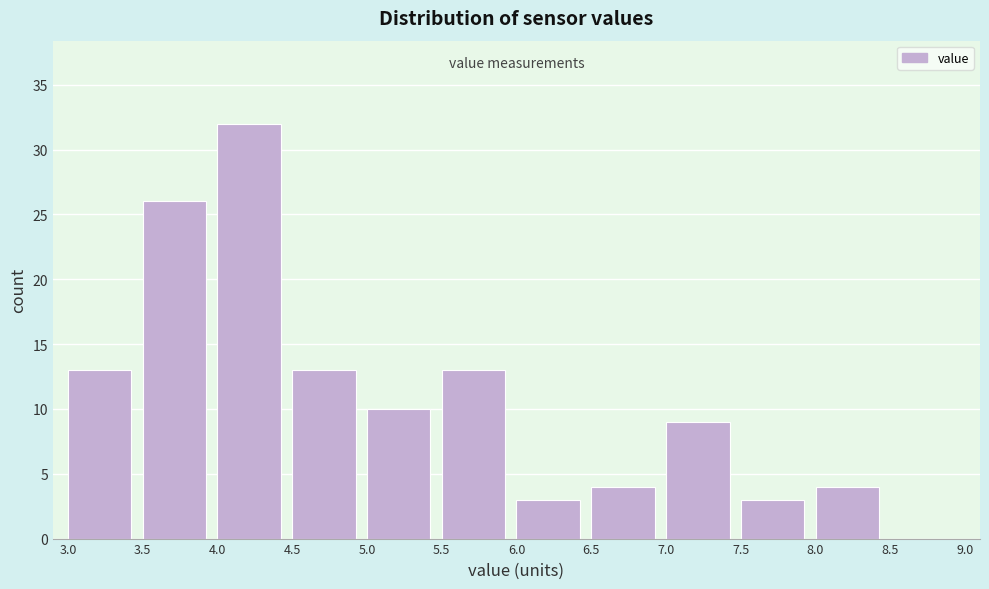

Which range on the x-axis has the tallest bar?

4.0 to 4.5